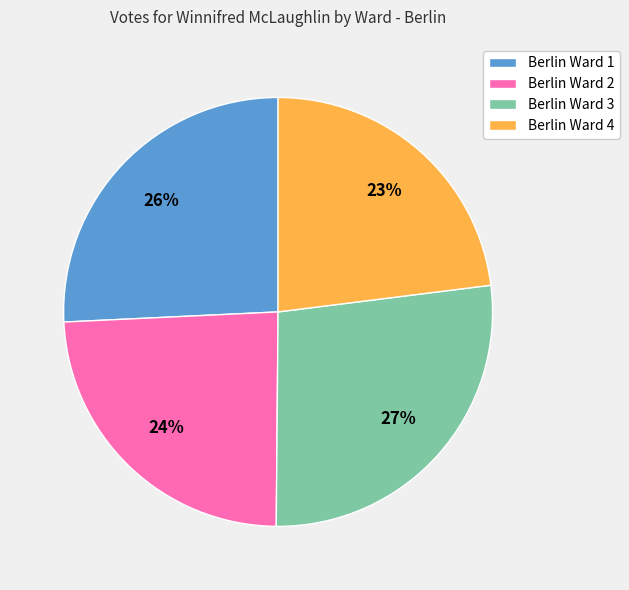

How many segments does this pie chart have?

4